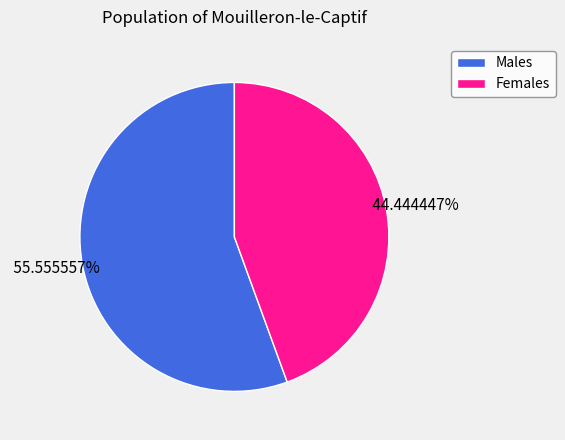

Does any single category account for the majority?

Yes